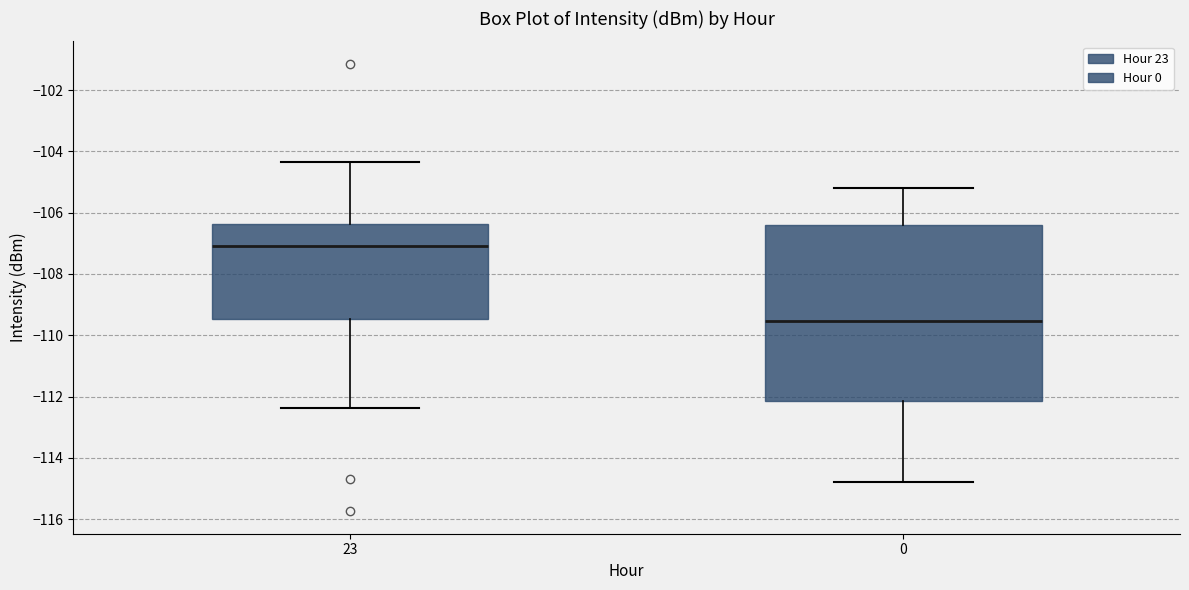

Comparing the boxes themselves (not the whiskers), which one is the tallest?

0